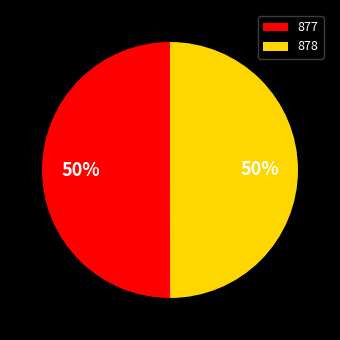

Is the sum of 878 and 877 greater than half?

Yes